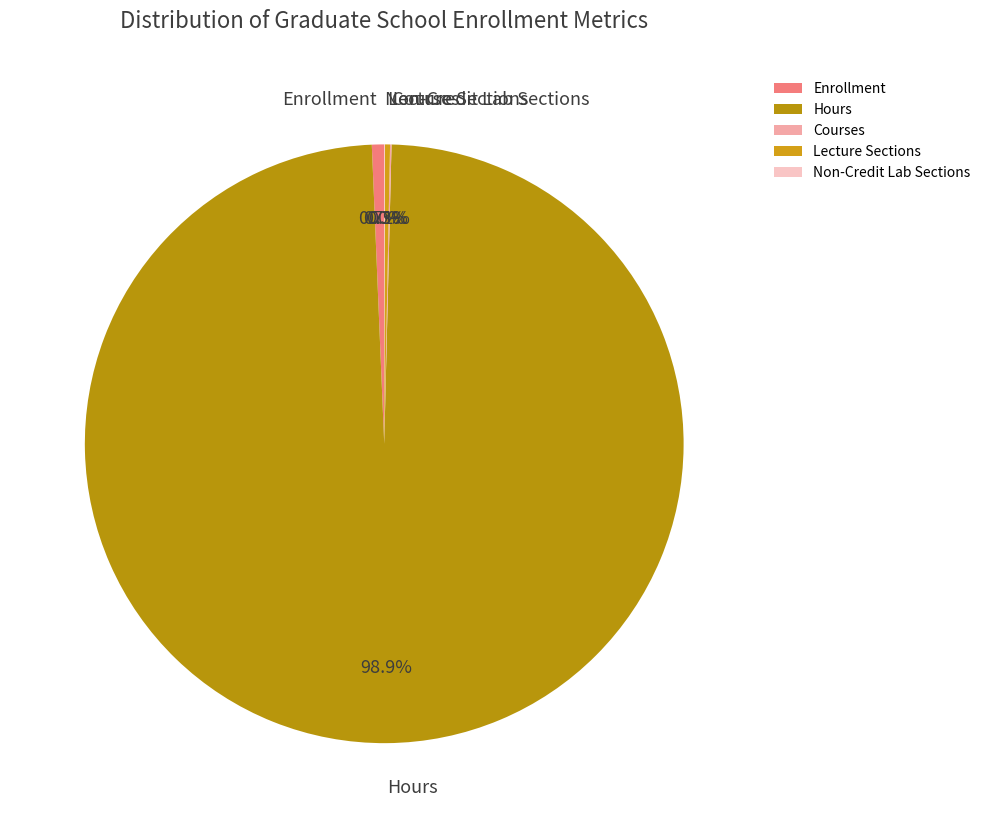

To the nearest percent, what is the average slice percentage?

20%